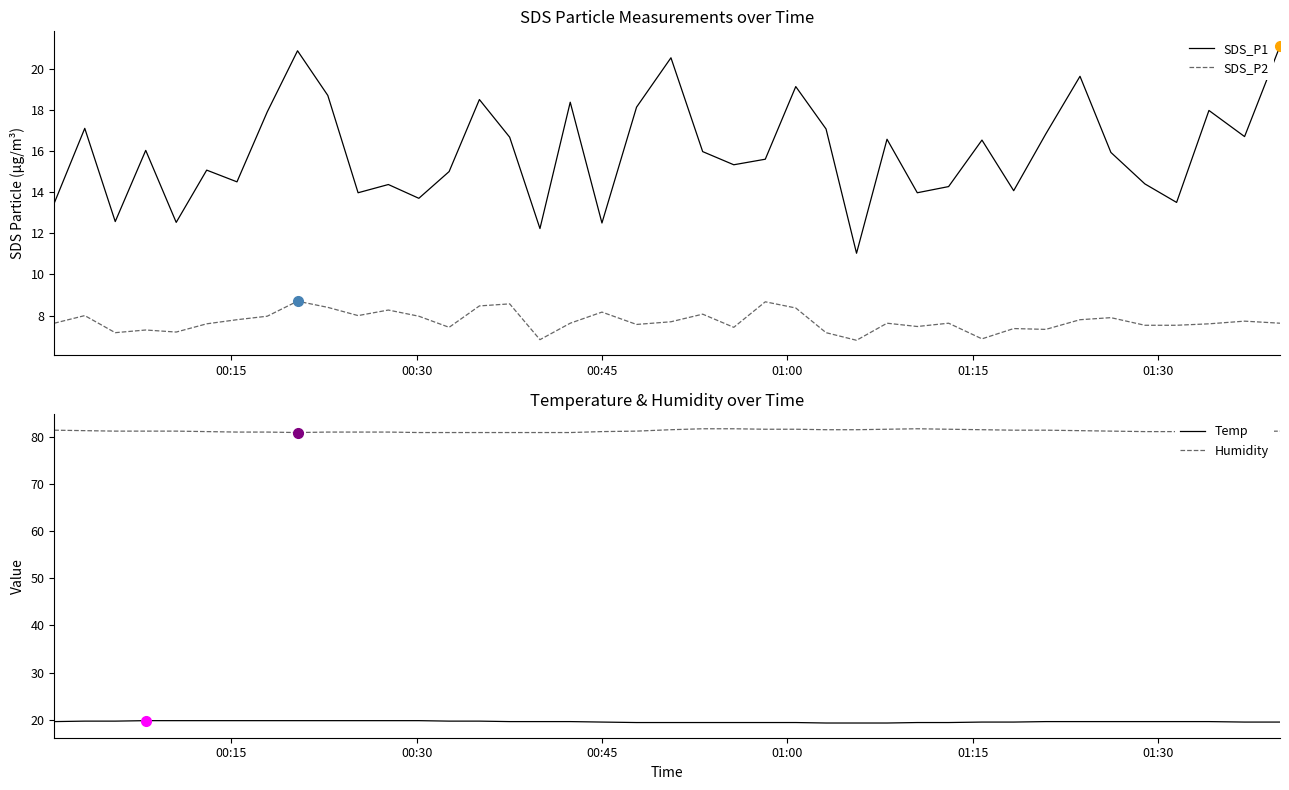

True or false: Humidity and Temp cross at least once.

False